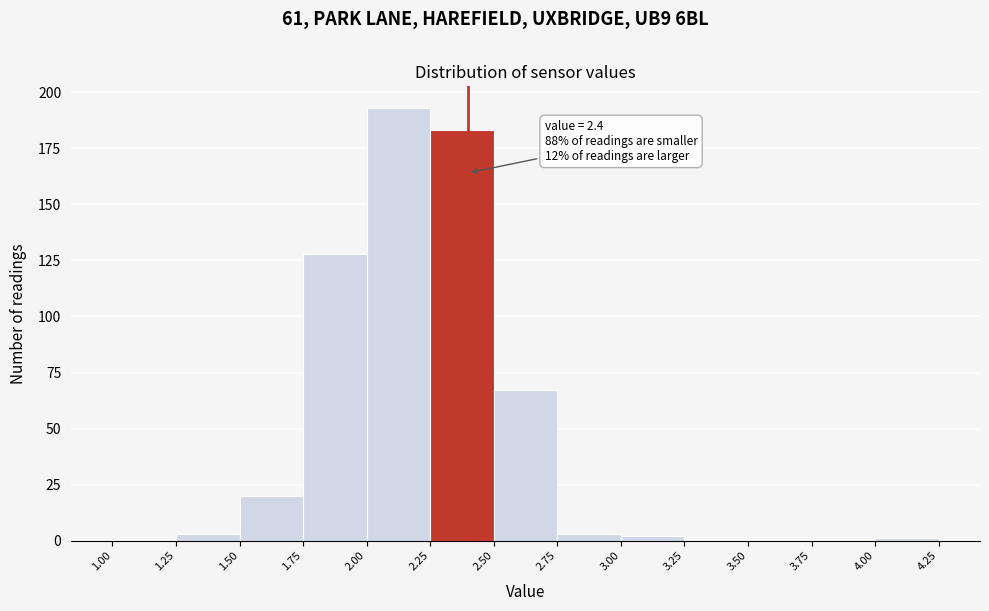

Over which range of the x-axis is the bar tallest?

2.00 to 2.25